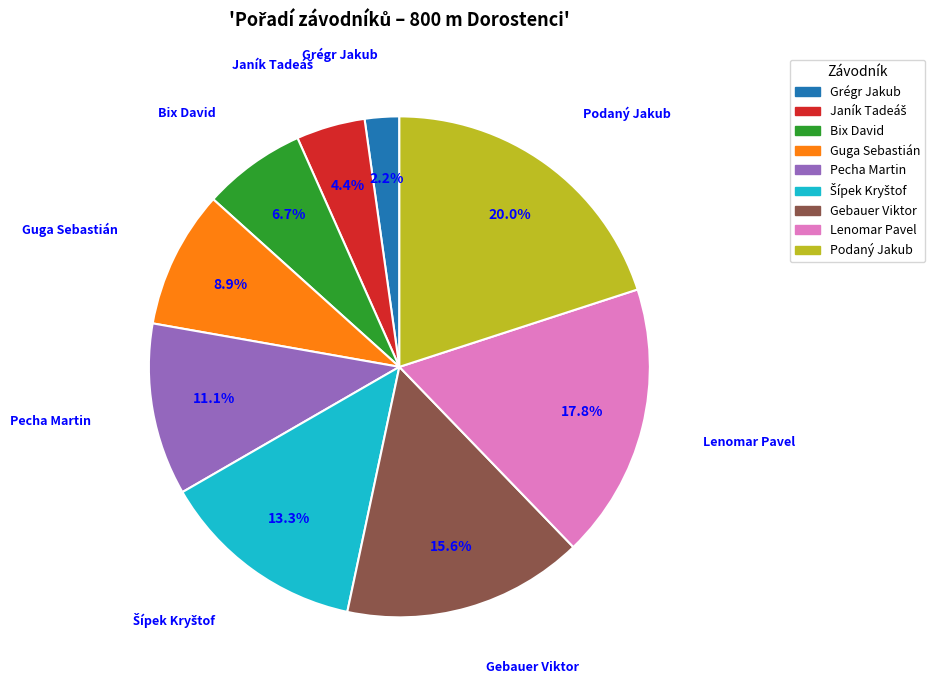

Is it true that Bix David is 15% of the pie?

False